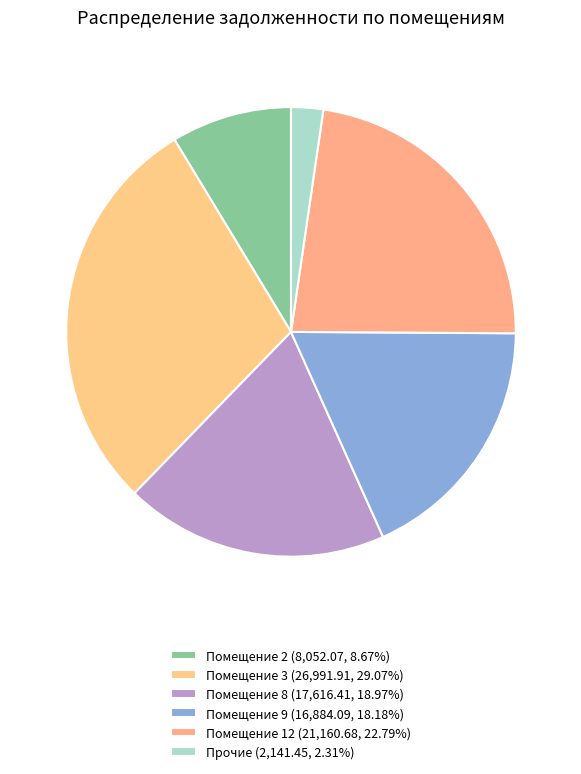

How many segments does this pie chart have?

6